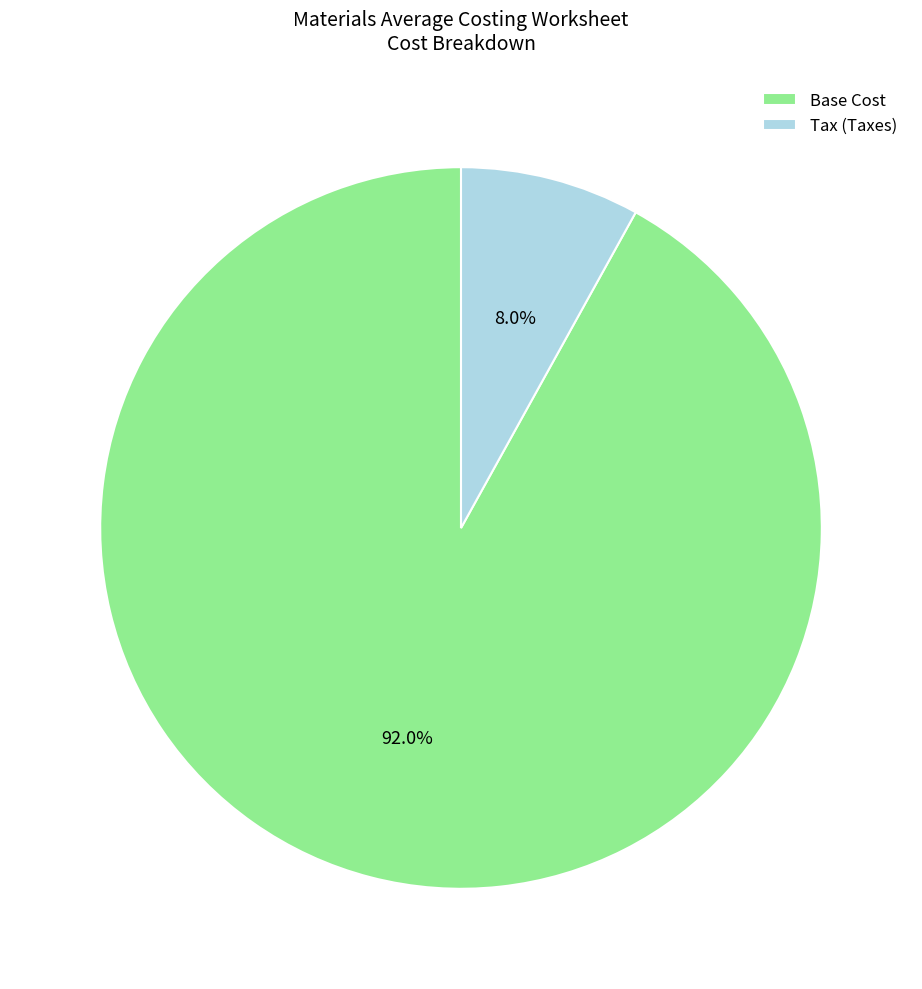

Count the number of slices in the pie.

2